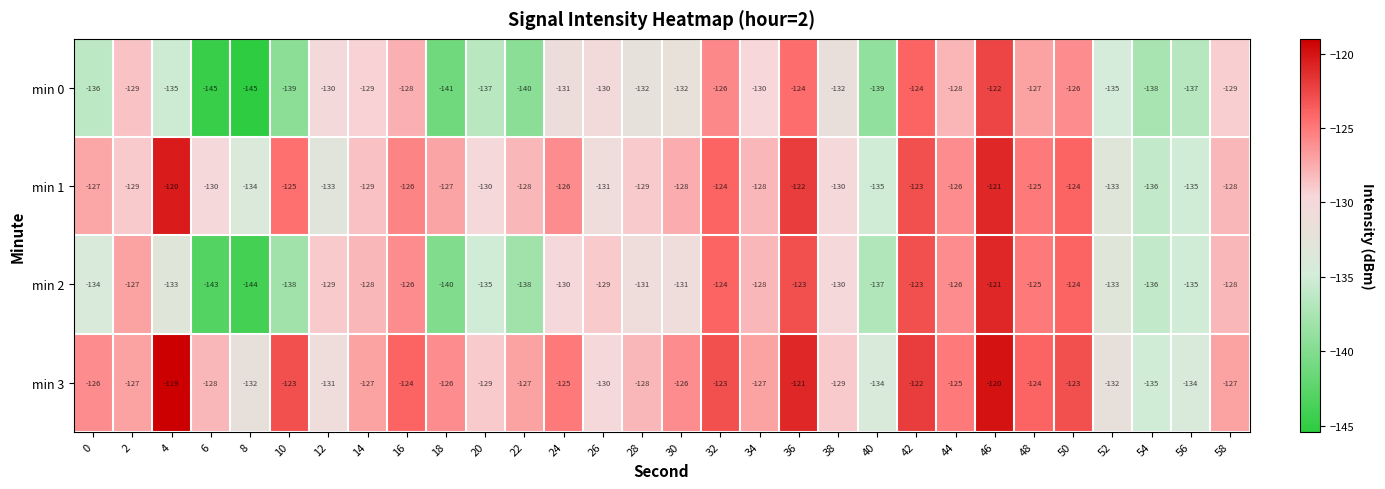

What is the spread (max minus min) of values at 30?

6